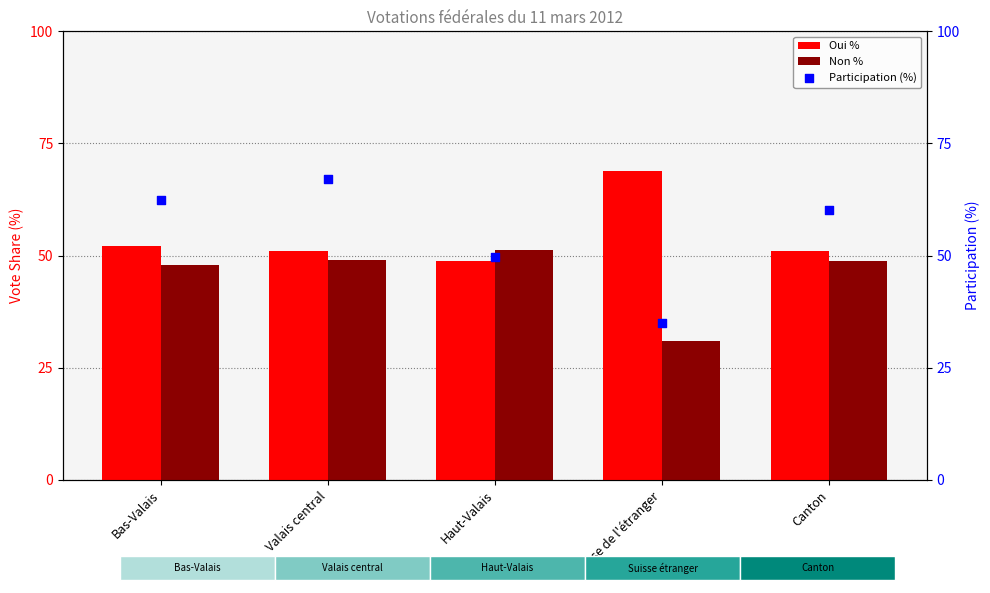

At which category is the sum across all series the highest?

Valais central